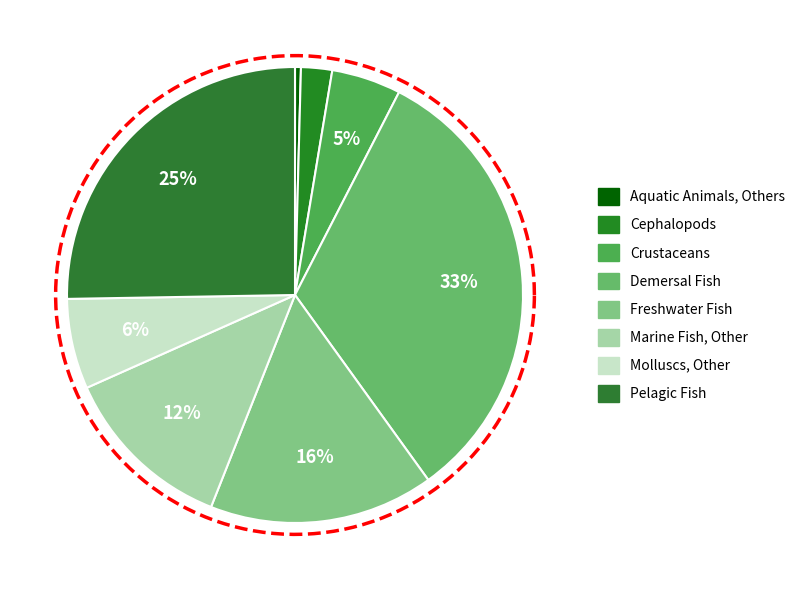

To the nearest percent, what is the average slice percentage?

12%